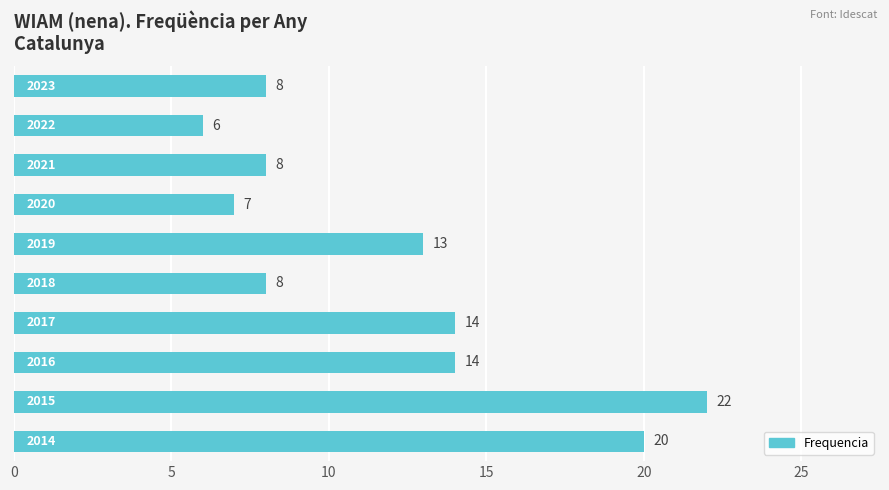

What is the value of the 3rd bar from the top?

8